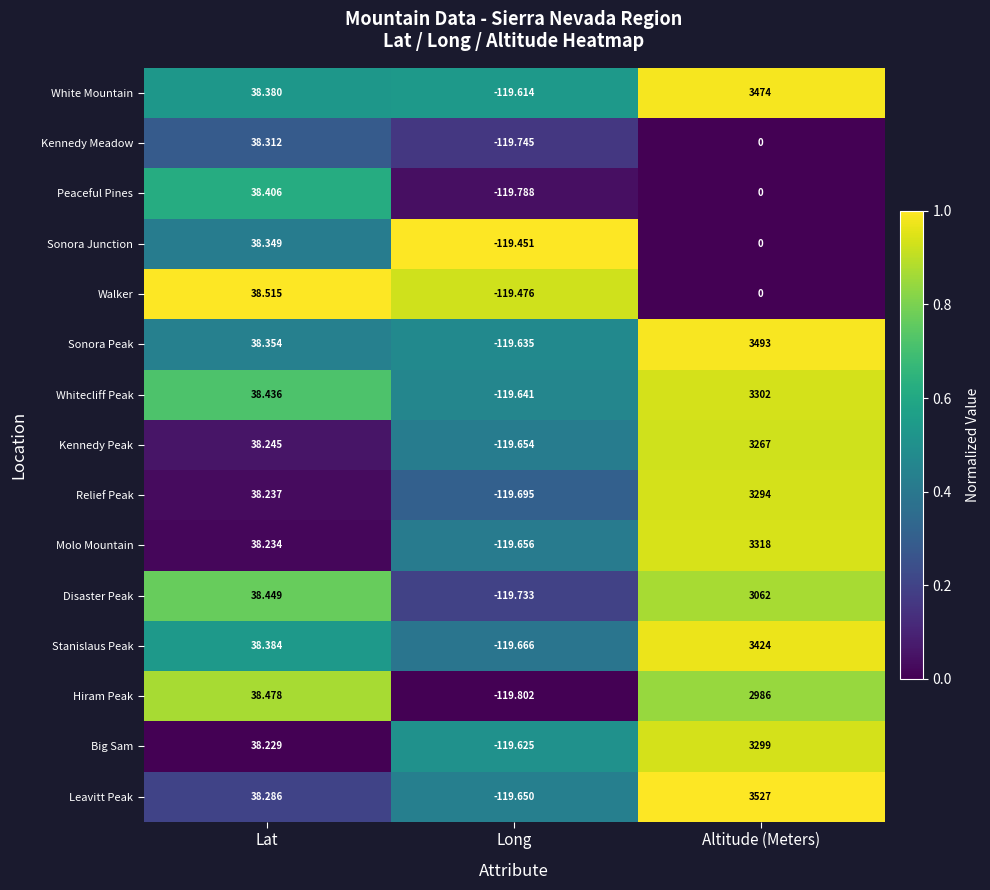

Where is Peaceful Pines nearest to the value -40?

Altitude (Meters)